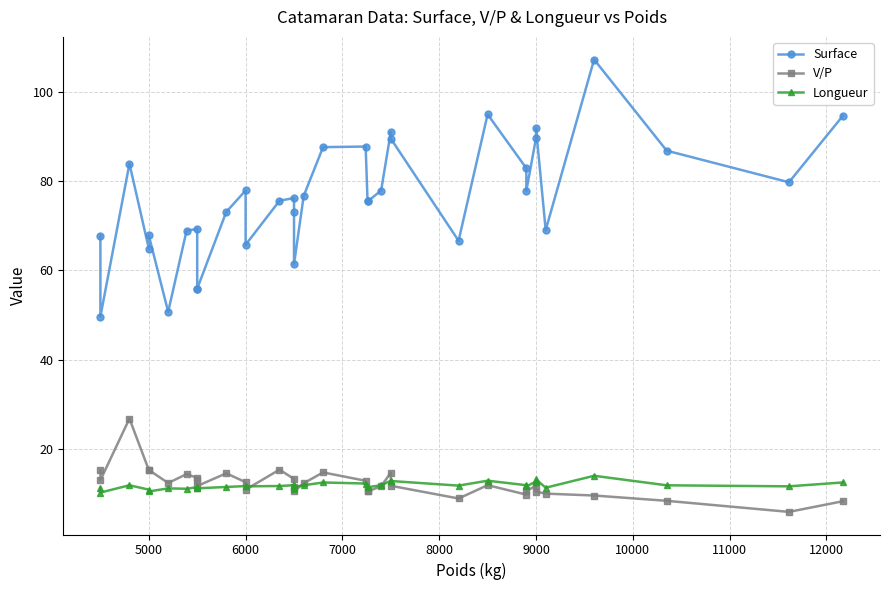

True or false: Surface and Longueur cross at least once.

False